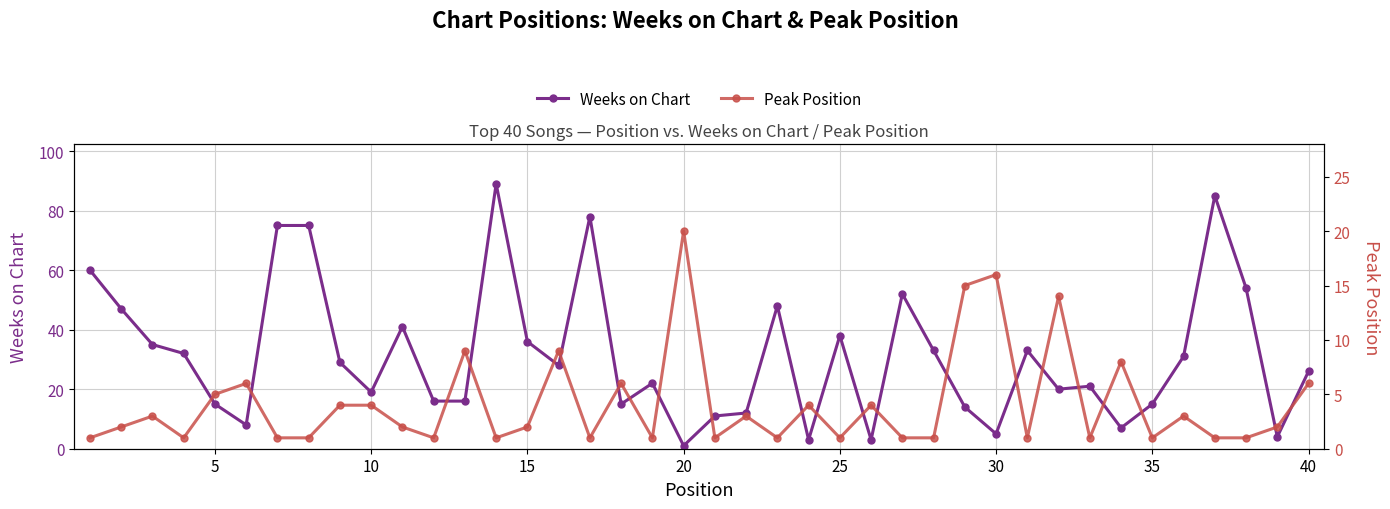

Which series has the largest total across all categories?

Weeks on Chart